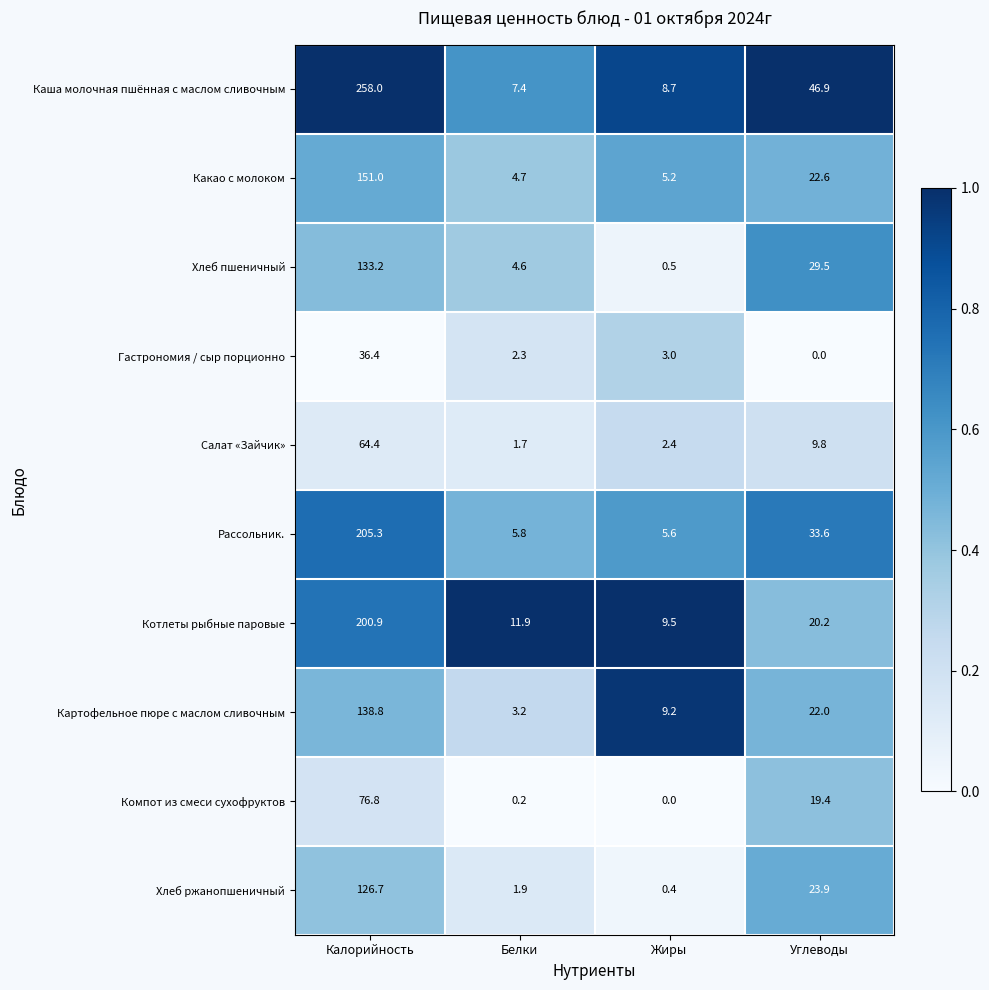

Which series changed the most between Калорийность and Углеводы?

Каша молочная пшённая с маслом сливочным